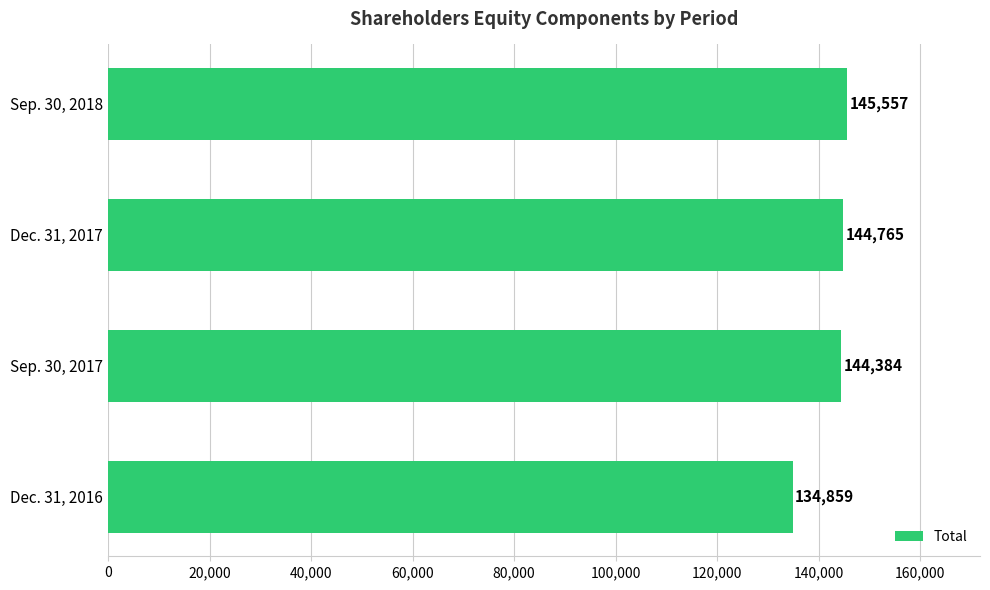

What is the sum of all values?

569565